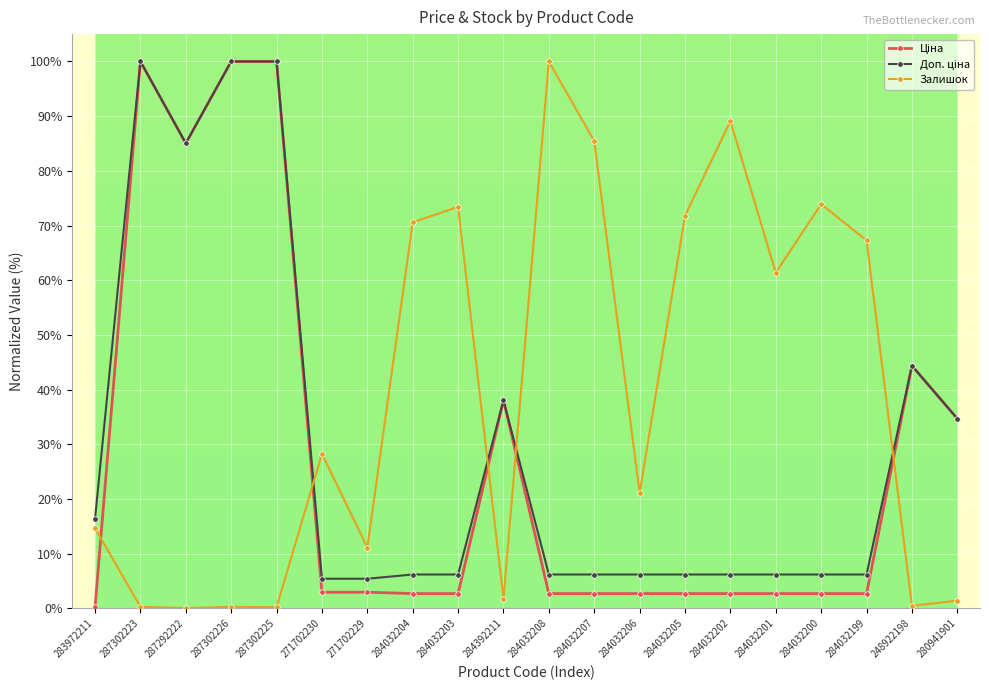

True or false: Залишок has a value of 70.6 at 284032204.

True